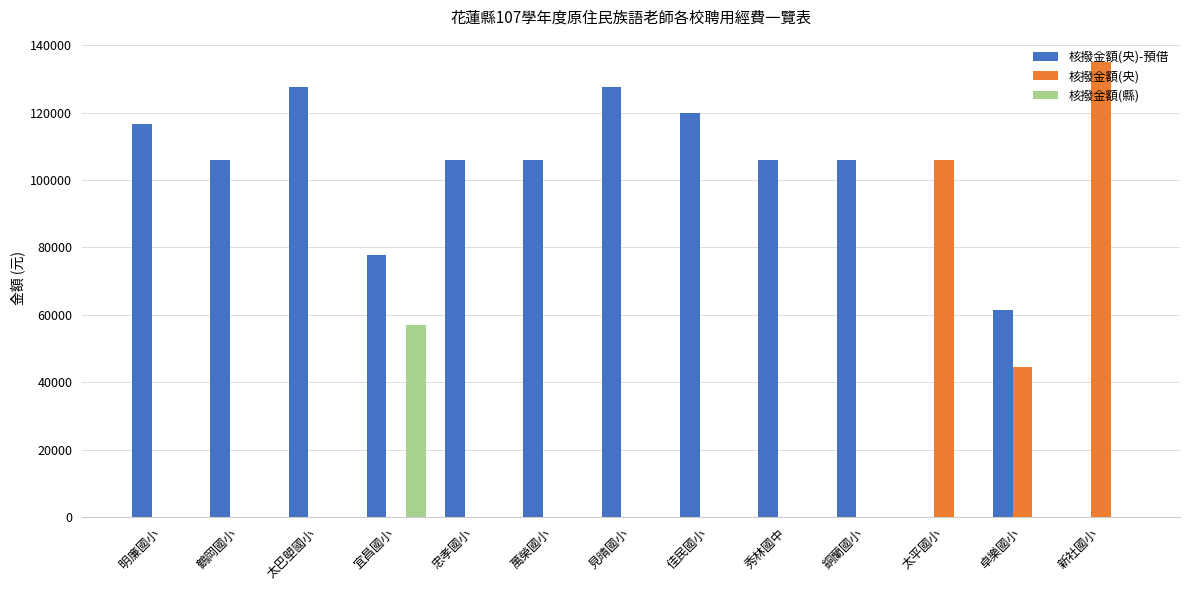

How many categories are shown in the chart?

13